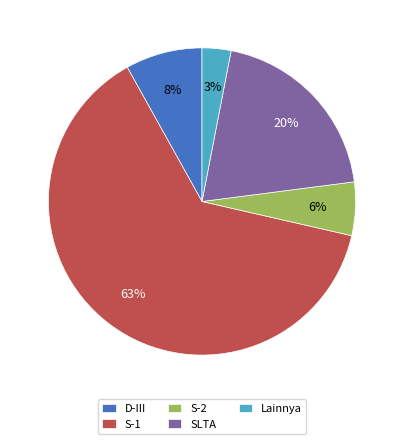

Rank the categories by value from lowest to highest.

Lainnya, S-2, D-III, SLTA, S-1